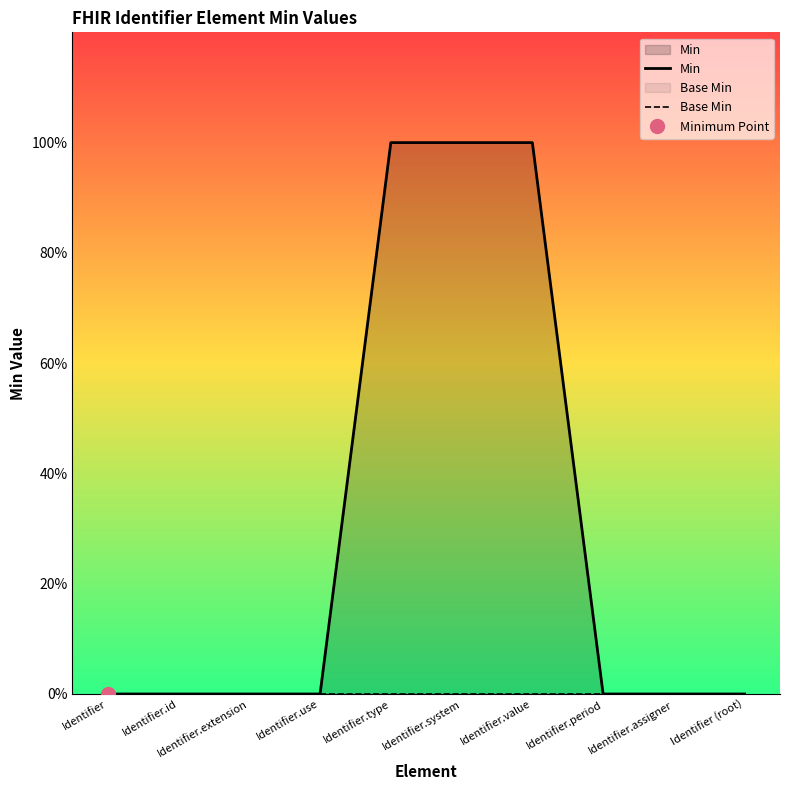

Count the number of categories in the chart.

10